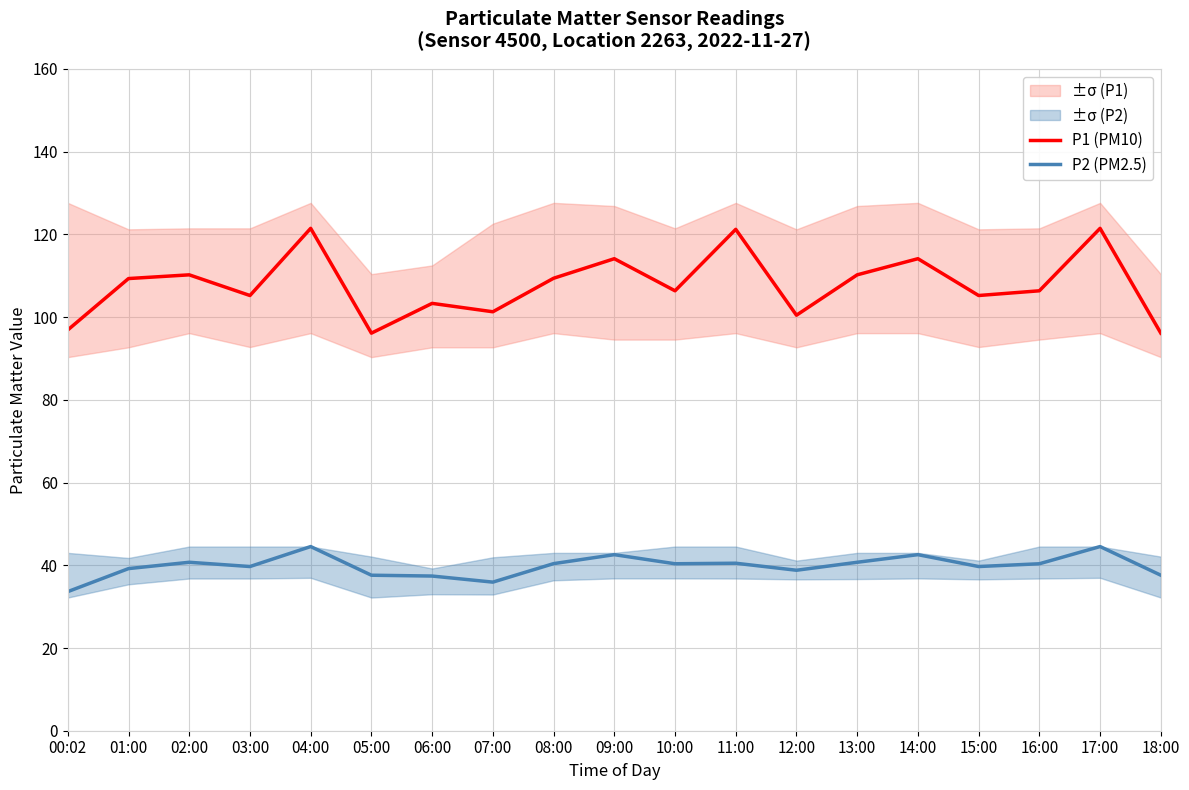

List the labels in order of P1 (PM10) value, largest first.

04:00, 17:00, 11:00, 09:00, 14:00, 02:00, 13:00, 08:00, 01:00, 10:00, 16:00, 03:00, 15:00, 06:00, 07:00, 12:00, 00:02, 05:00, 18:00